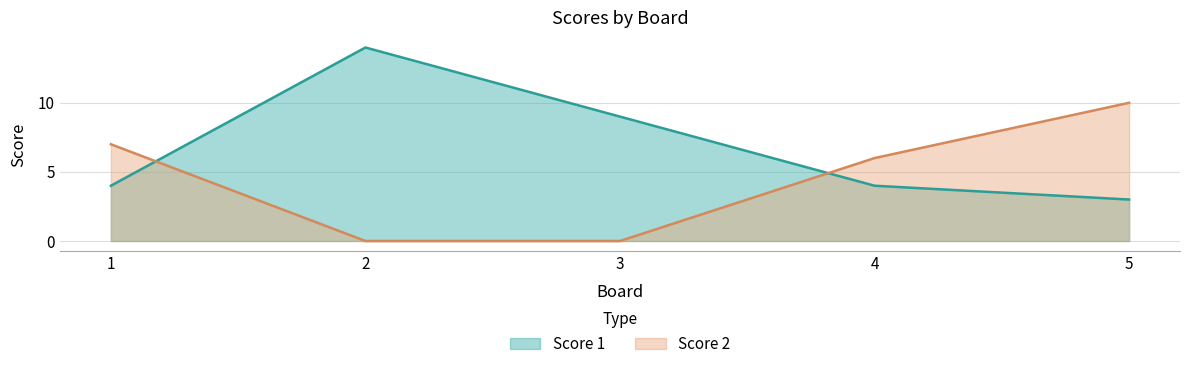

How many data points in Score 1 are above 4?

2